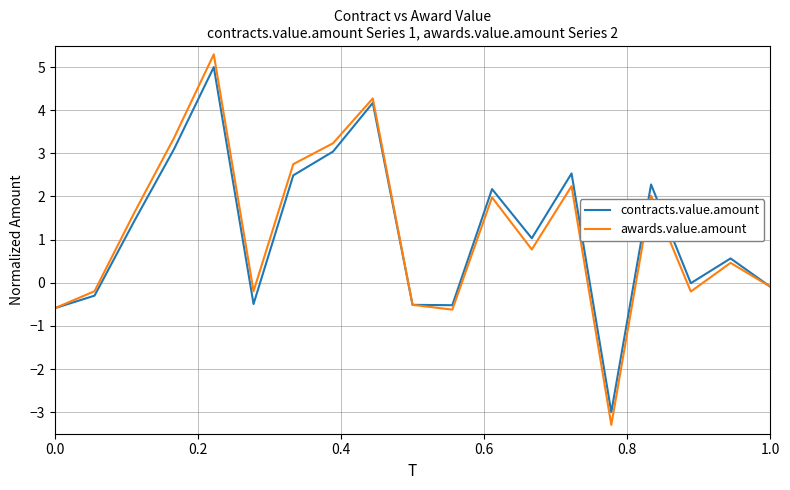

What is the minimum value for awards.value.amount?

-3.3